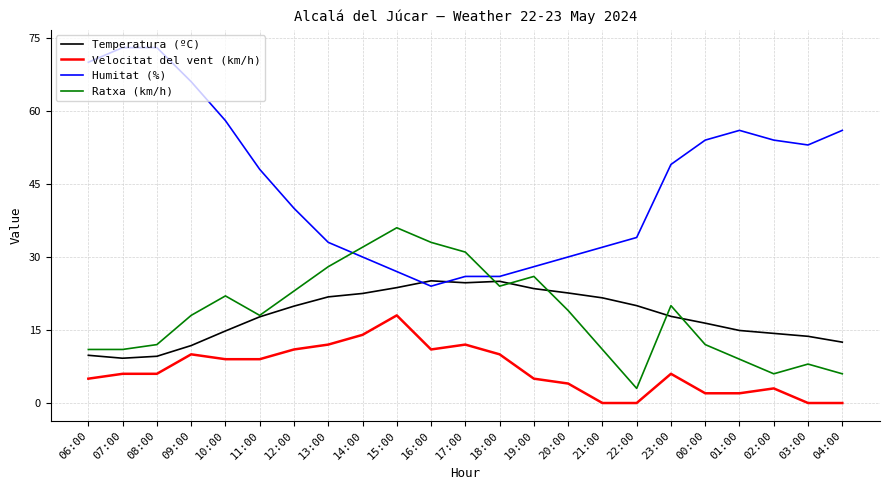

True or false: Humitat (%) has a value of 52.9 at 20:00.

False